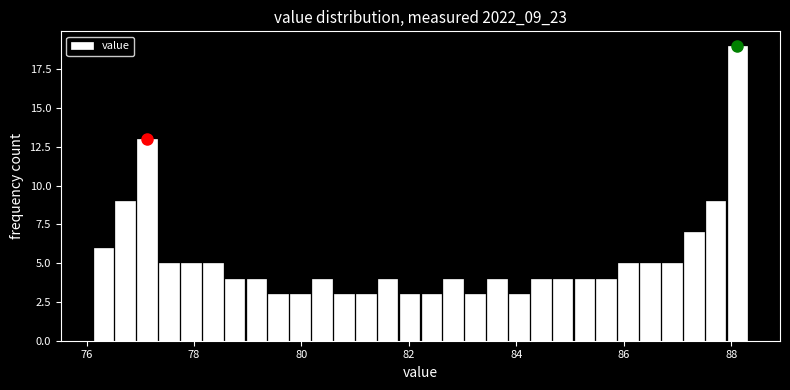

Read against the x-axis, roughly where is the centre of the tallest bar?

88.2